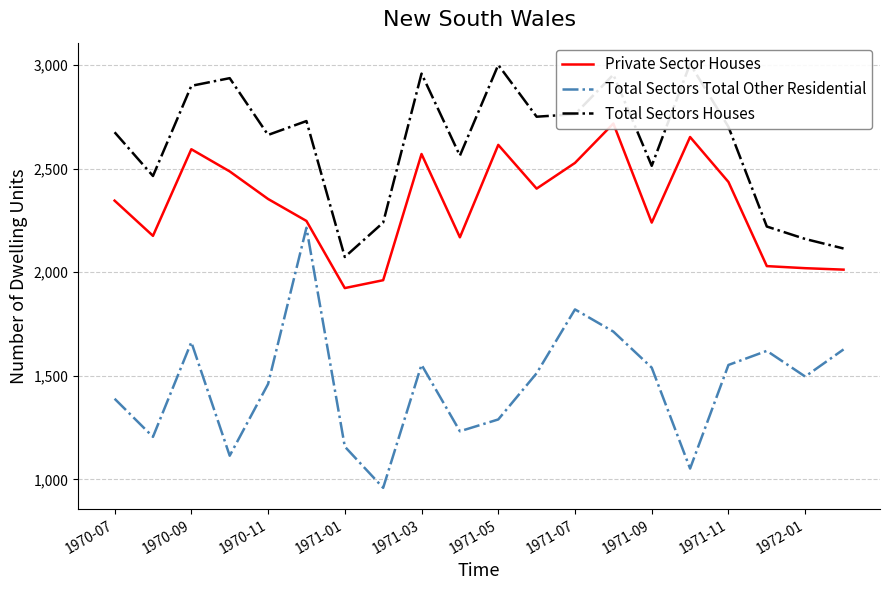

What is the greatest value displayed?

3005